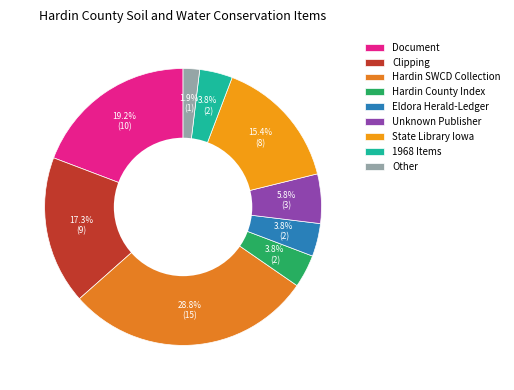

To the nearest percent, what is the average slice percentage?

11%